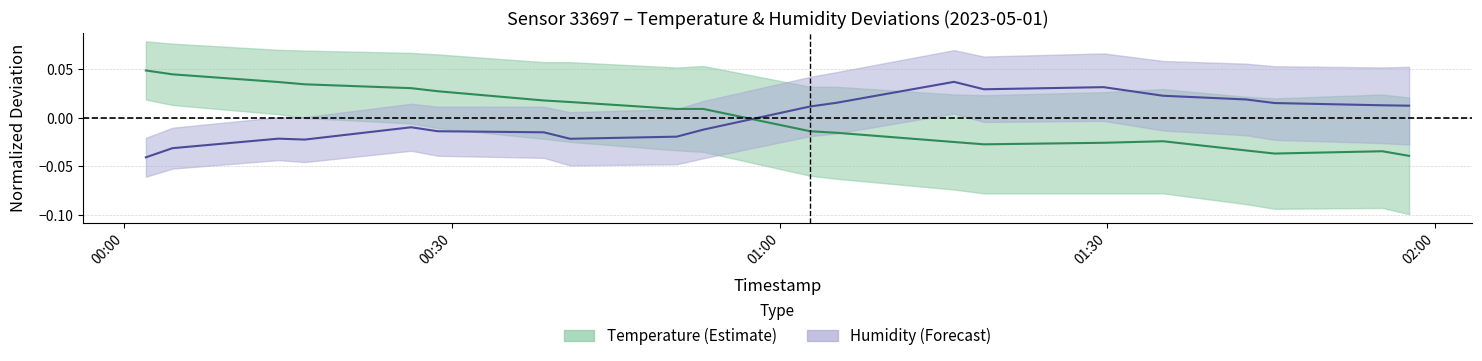

True or false: Humidity center has more than 0 interior local peaks.

True